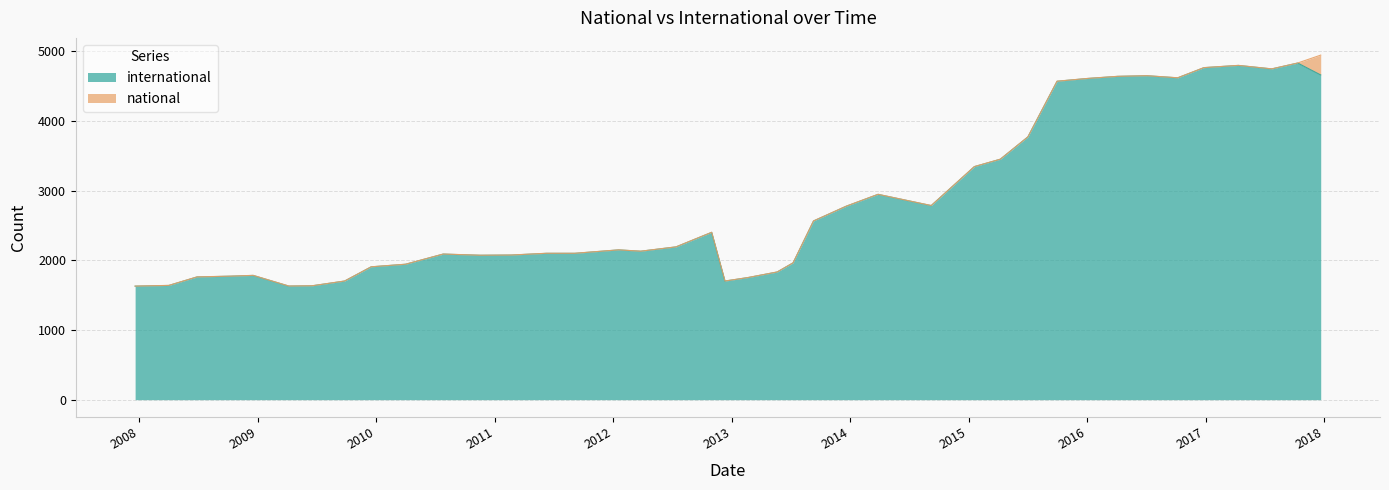

At which label is the value closest to 3229?

2015-01-19